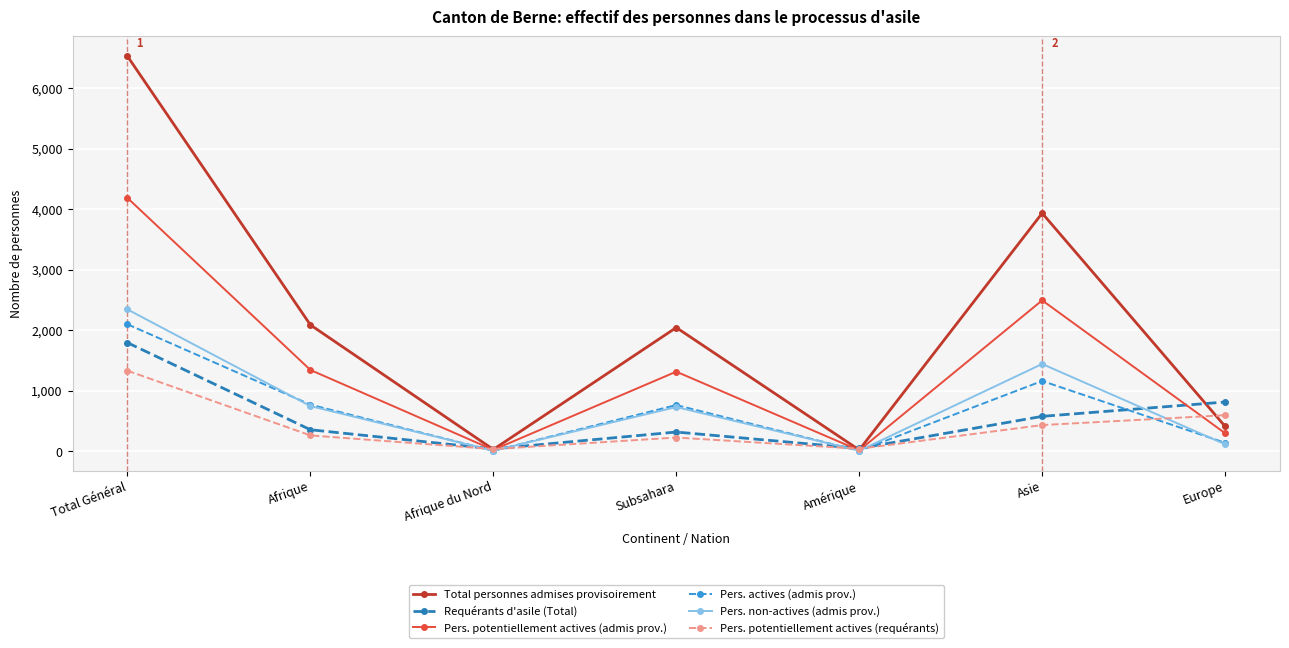

Which series changed the most between Subsahara and Amérique?

Total personnes admises provisoirement